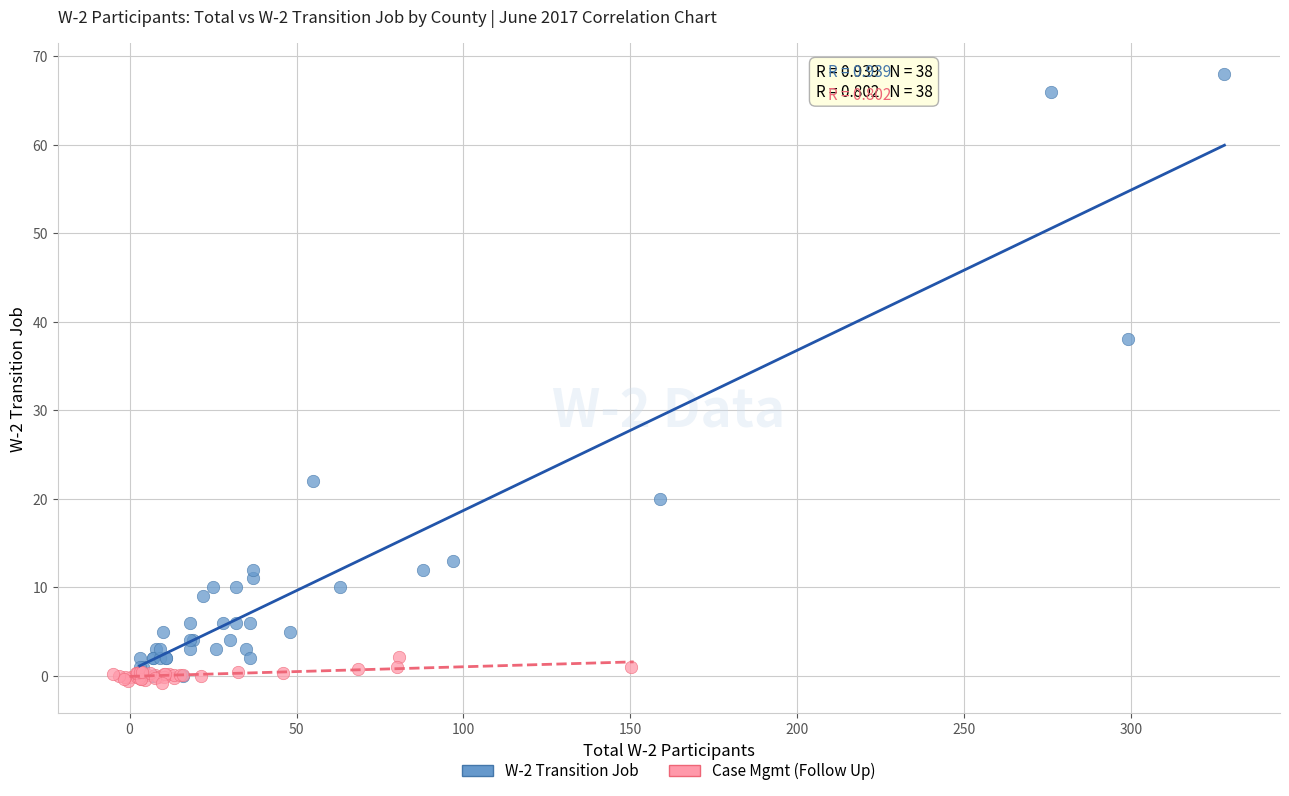

Which series has the largest Y range (max minus min)?

W-2 Transition Job